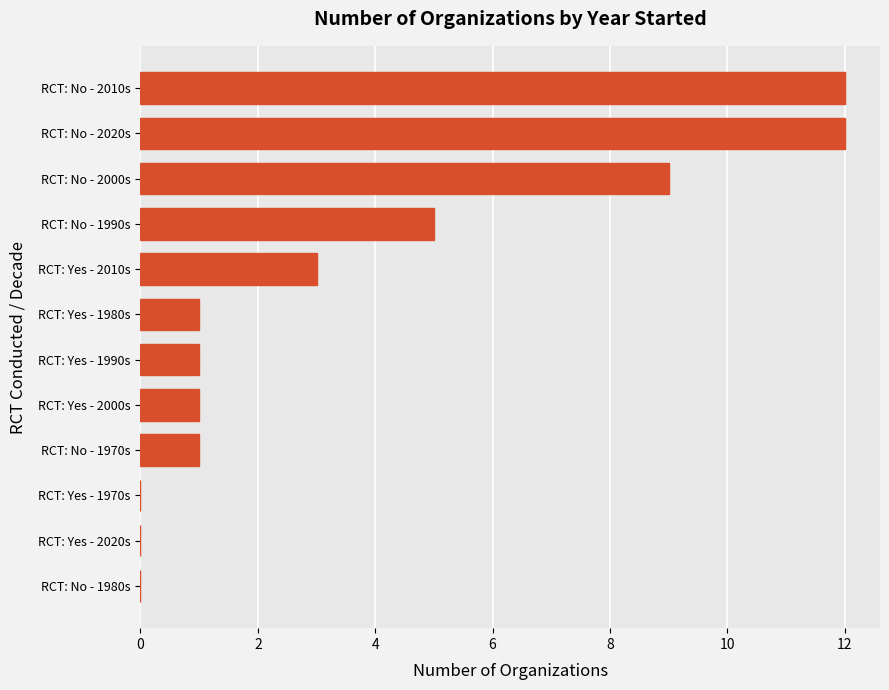

The chart shows a value of 1 at RCT: Yes - 1990s. True or false?

True